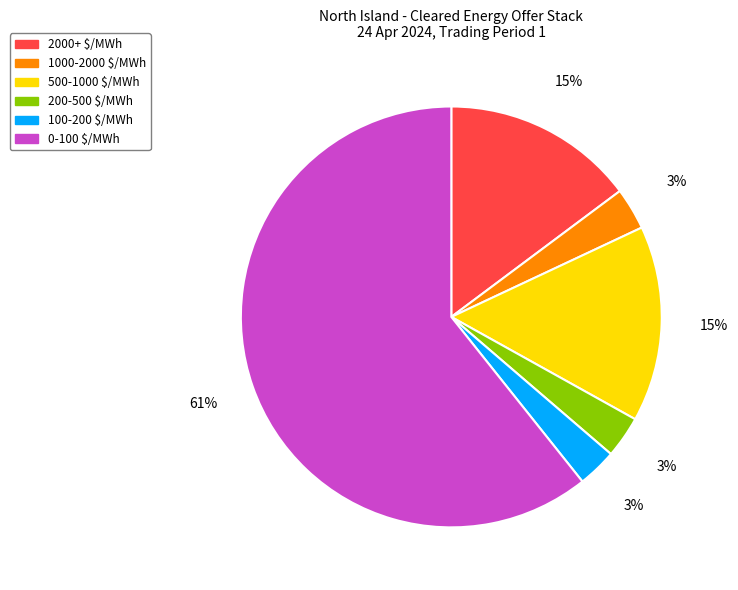

To the nearest percent, what portion does 2000+ $/MWh represent?

15%